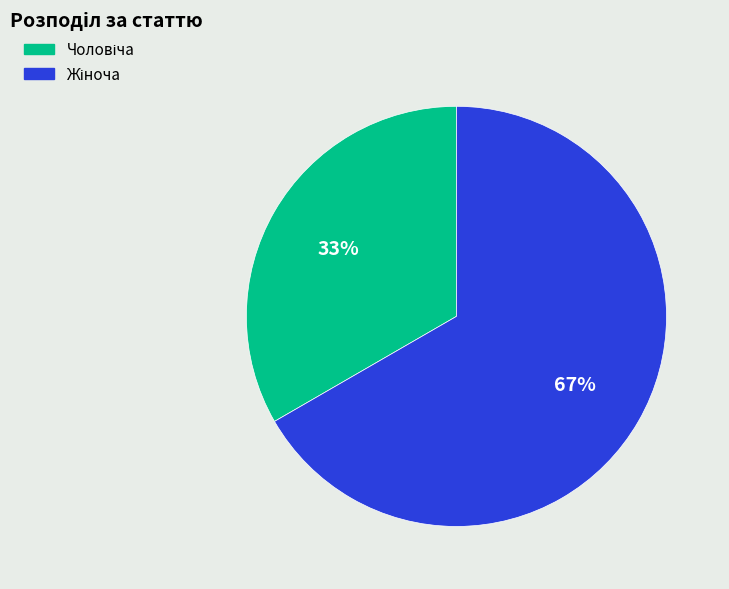

How many slices are in this pie chart?

2